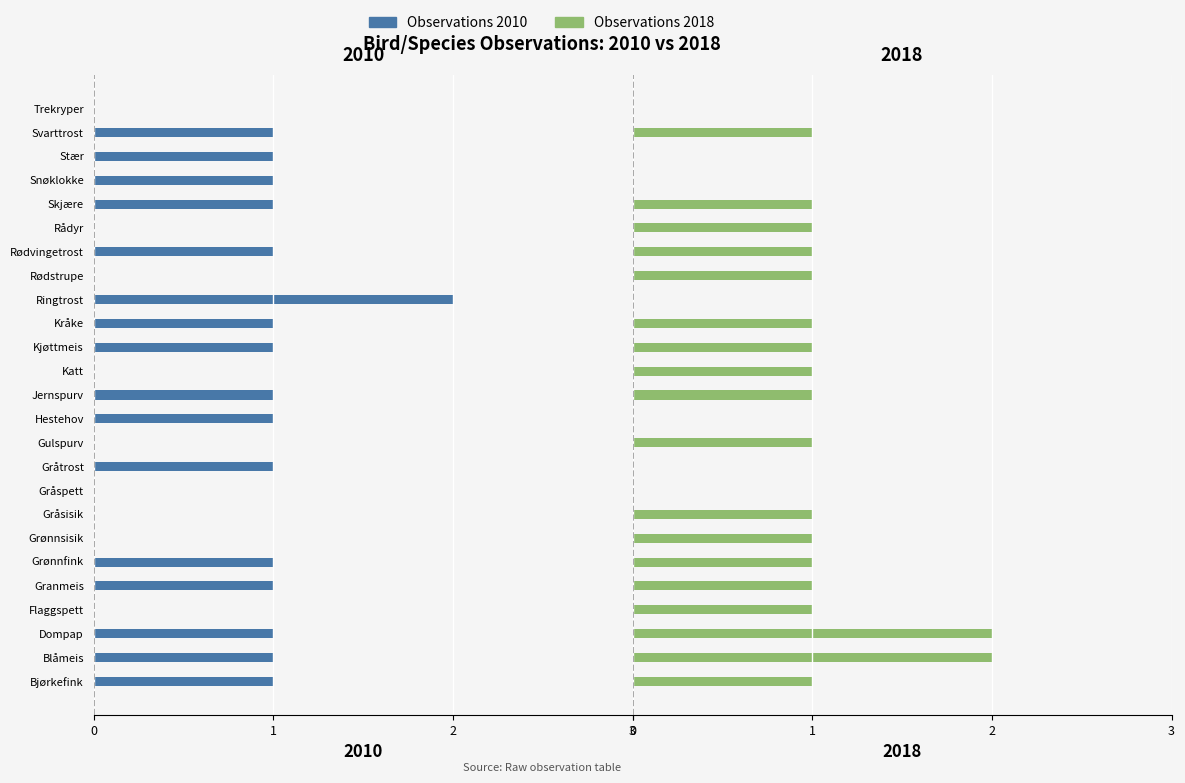

What is the difference between the highest and lowest values at Flaggspett?

1